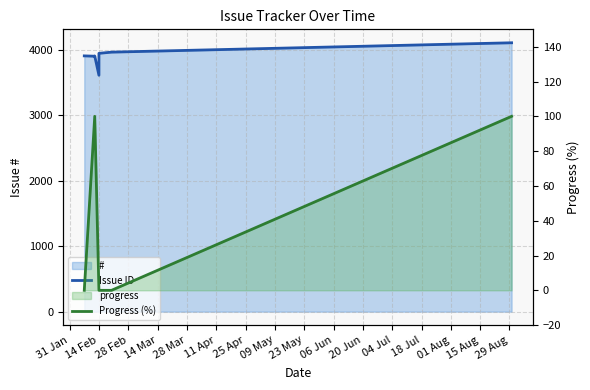

What is the label of the 5th point from the left?

28 Mar